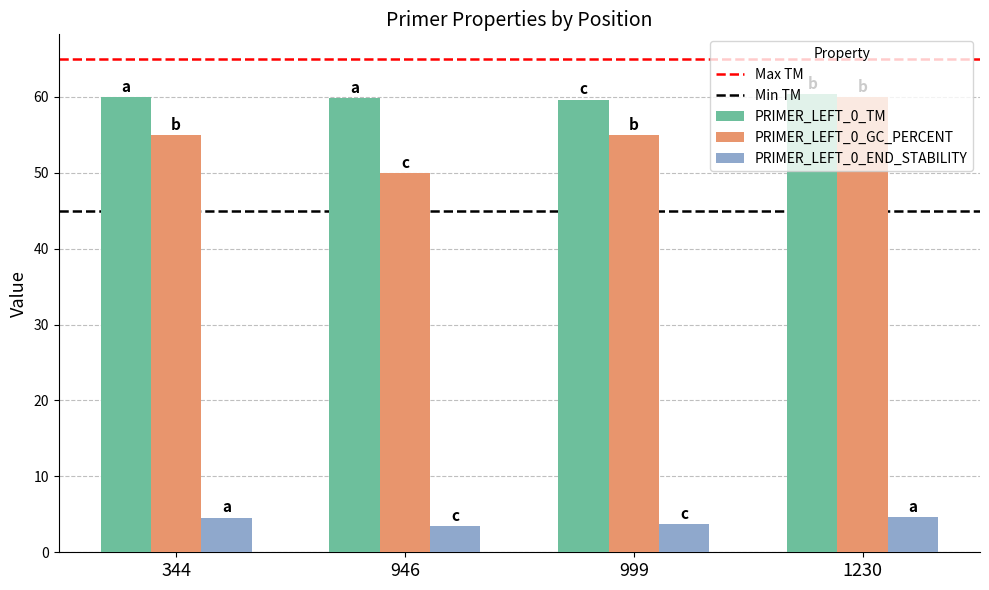

At how many categories does at least one series exceed 53?

4